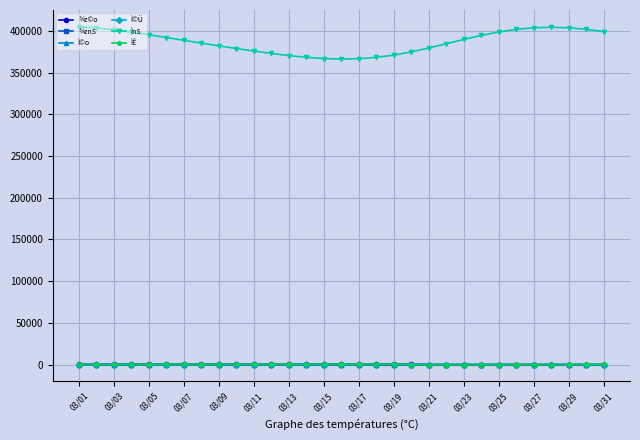

What is the maximum value shown in the chart?

404905.0